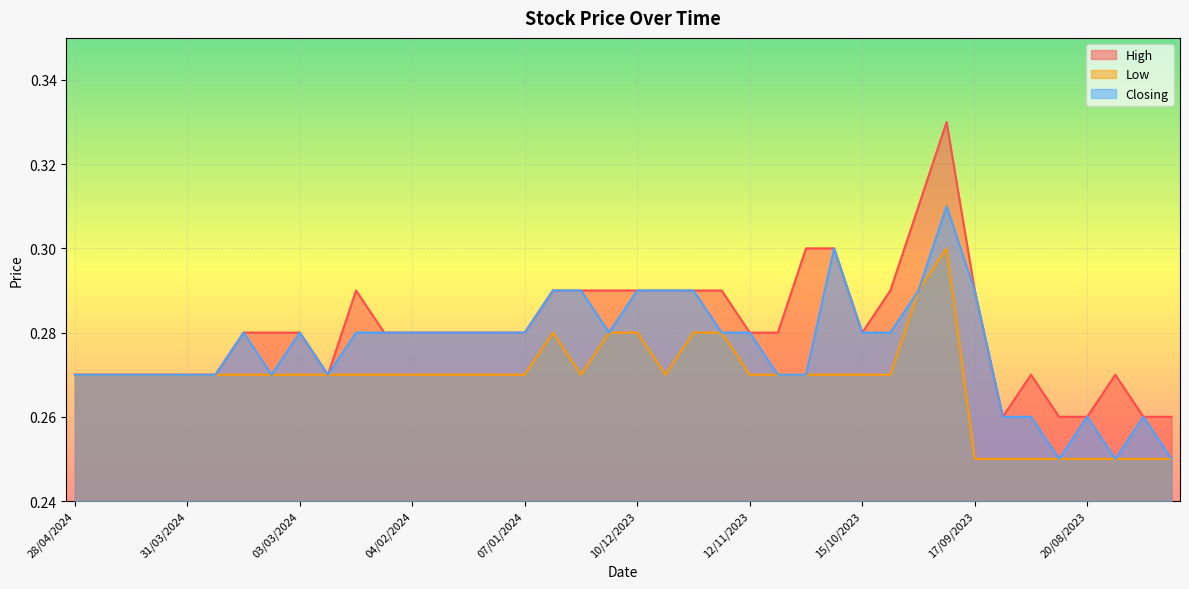

Which series has the largest total across all categories?

High